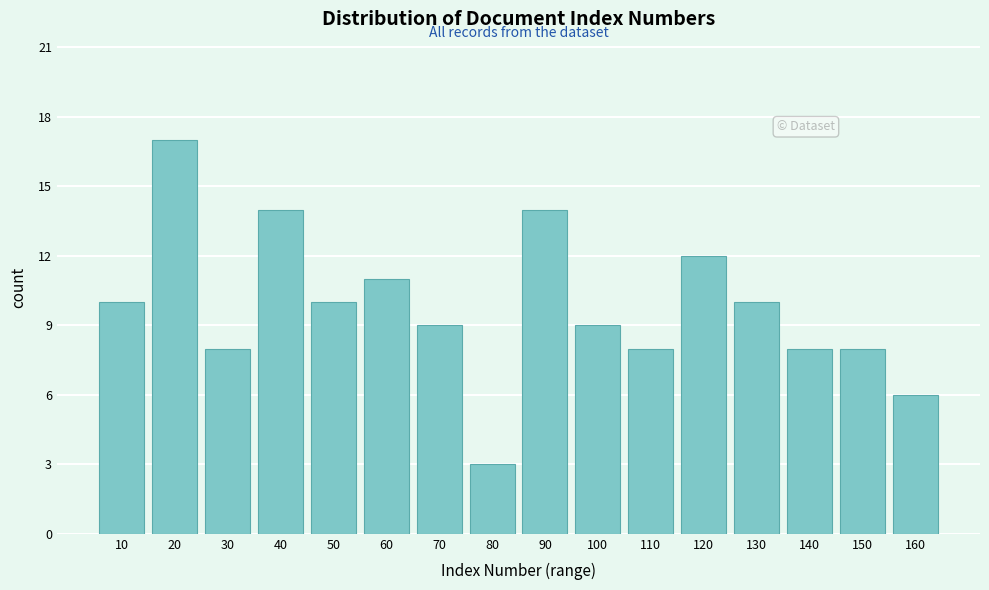

Reading left to right, extract all data points from this chart.

10	17	8	14	10	11	9	3	14	9	8	12	10	8	8	6